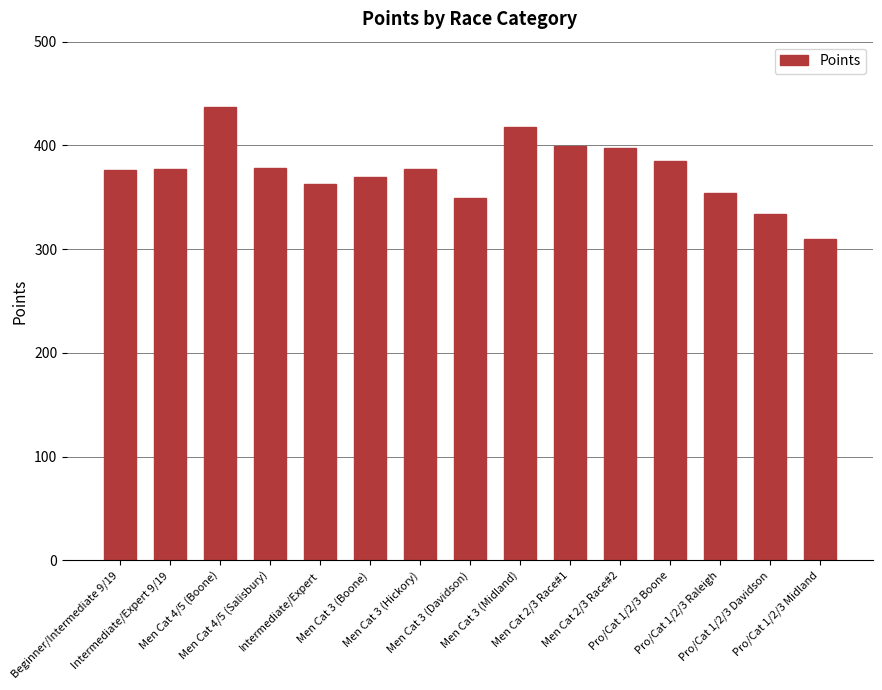

Which label corresponds to the smallest value in the chart?

Pro/Cat 1/2/3 Midland